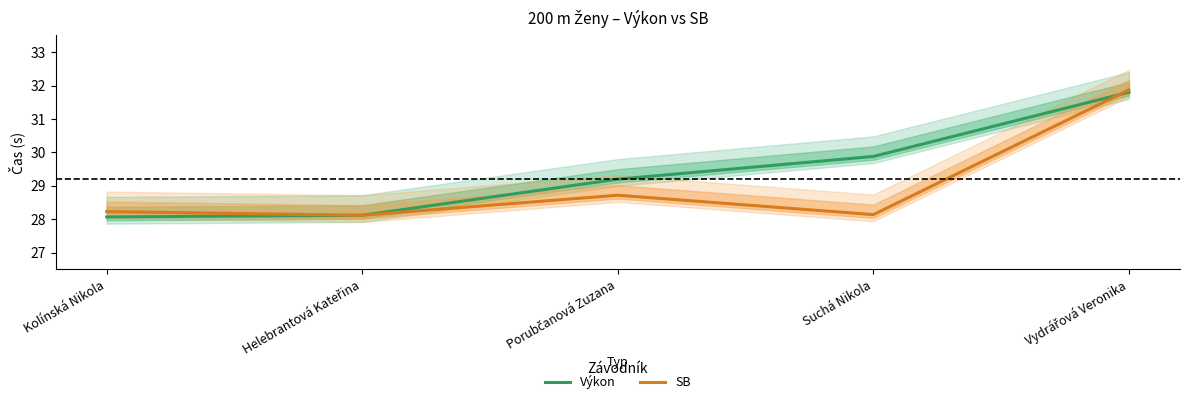

Is it true that SB equals 40.3 at Helebrantová Kateřina?

False